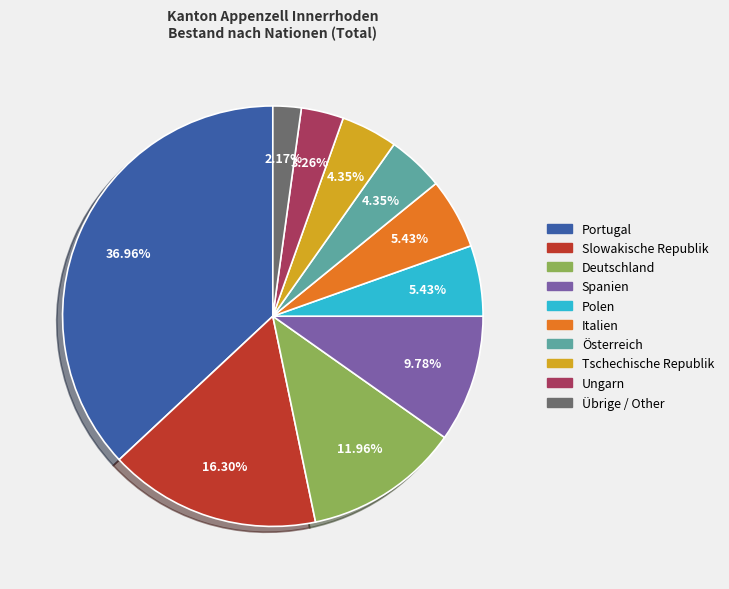

Is there any slice that represents more than half of the pie?

No